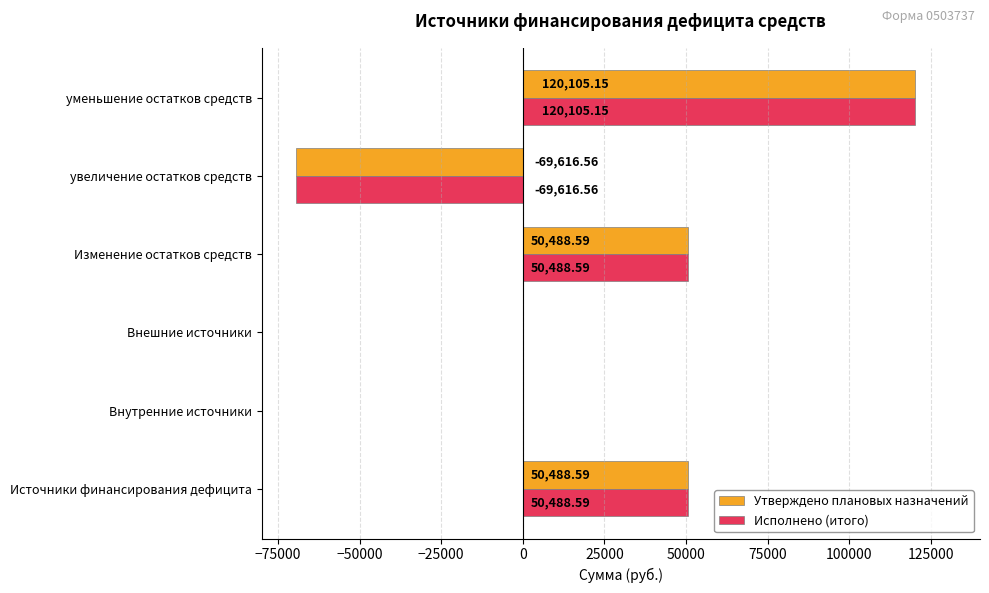

What is the total value across all series at Изменение остатков средств?

100977.2